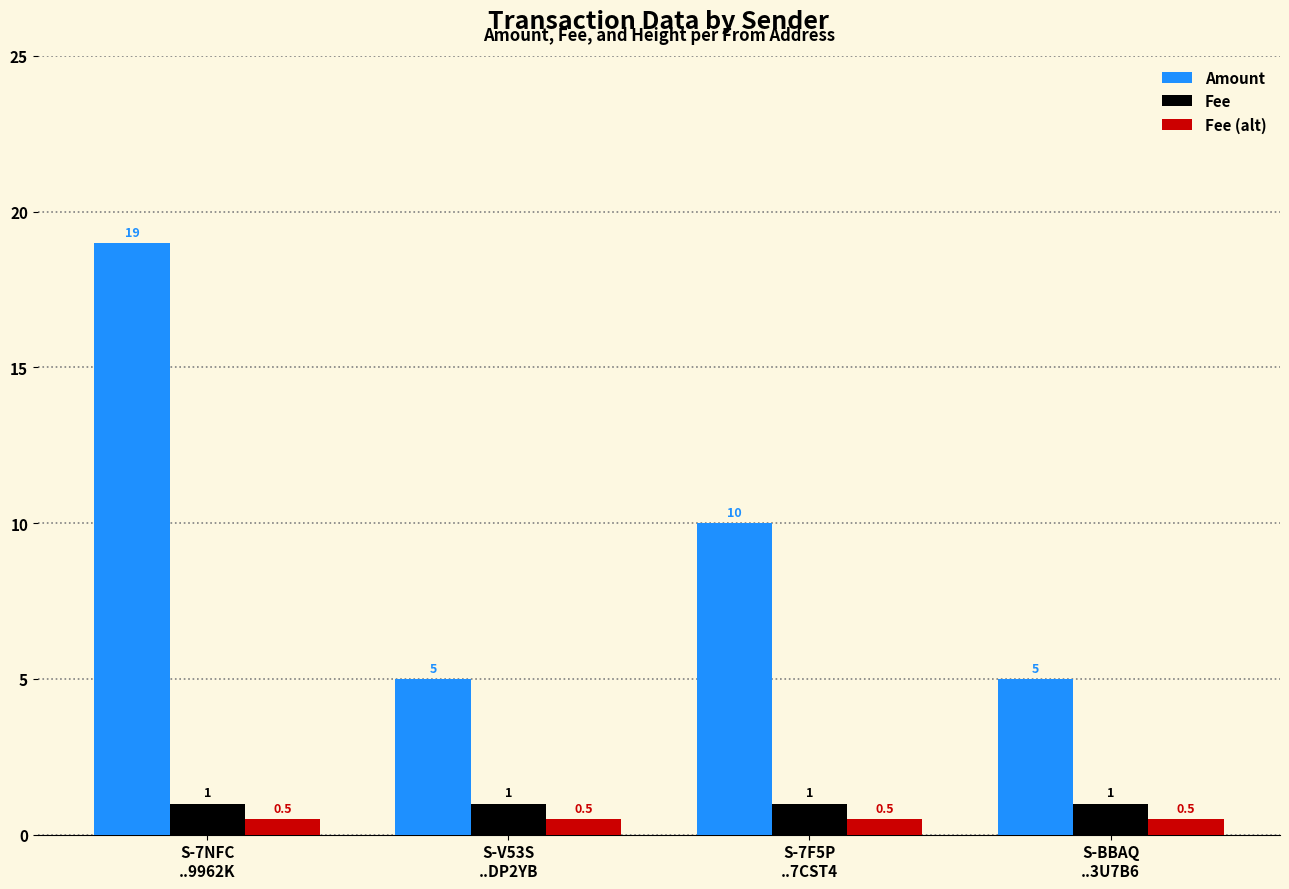

How many bars are there in total?

12